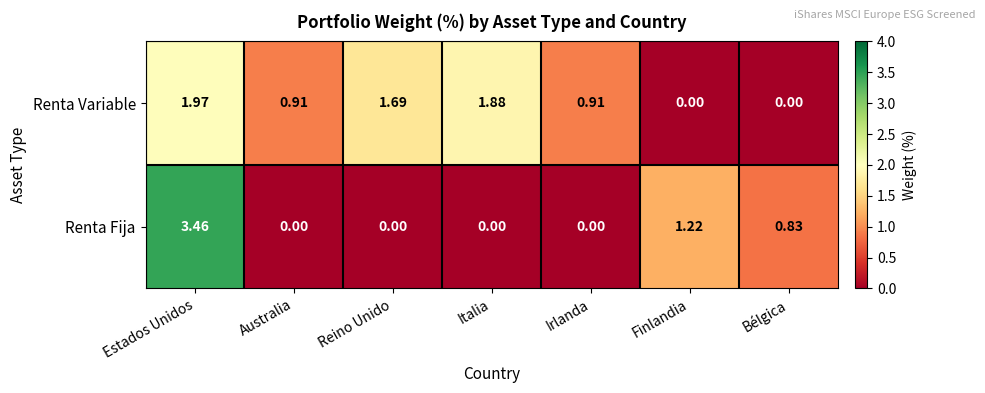

At which category is the sum across all series the highest?

Estados Unidos